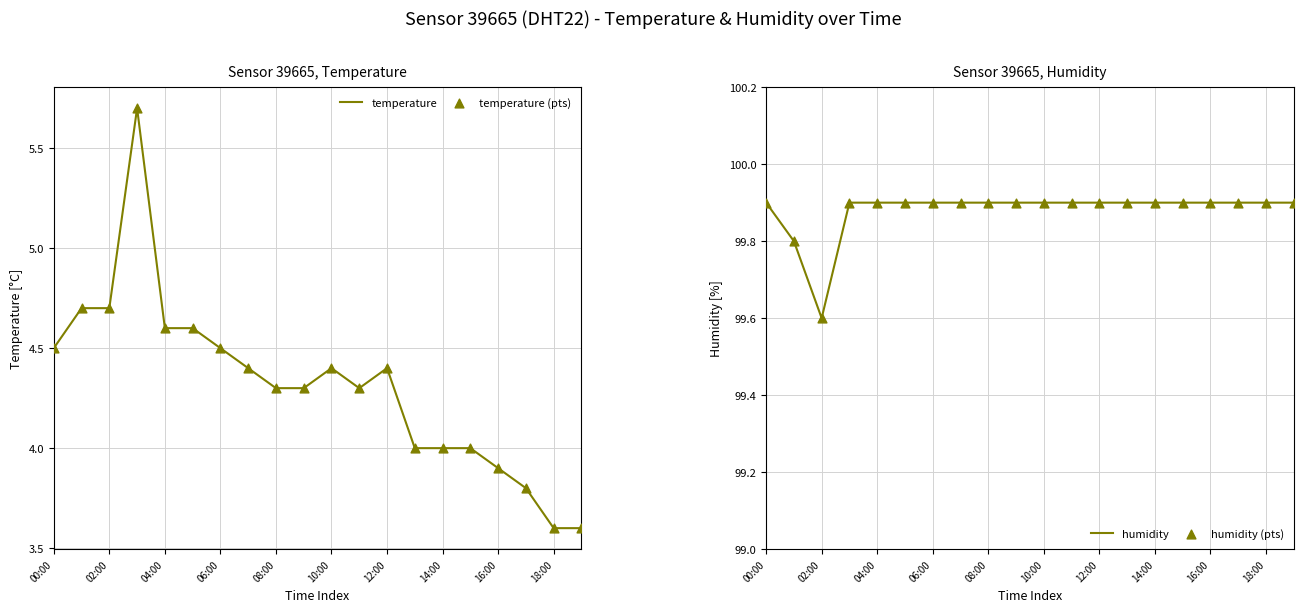

What is the total value across all series at 17?

207.4